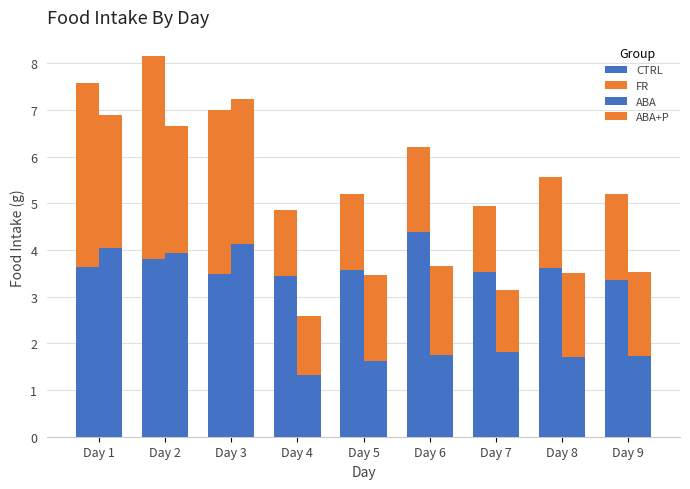

What is the difference between the ABA+P values at Day 7 and Day 3?

1.8